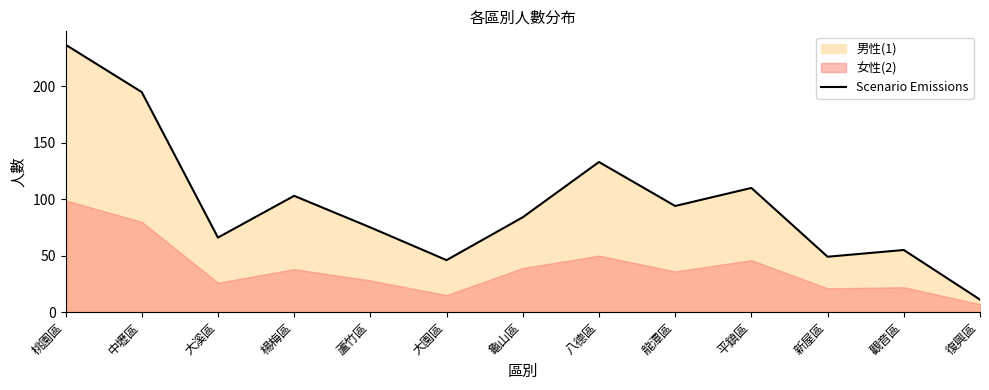

Is it true that the value at 觀音區 is 31?

False